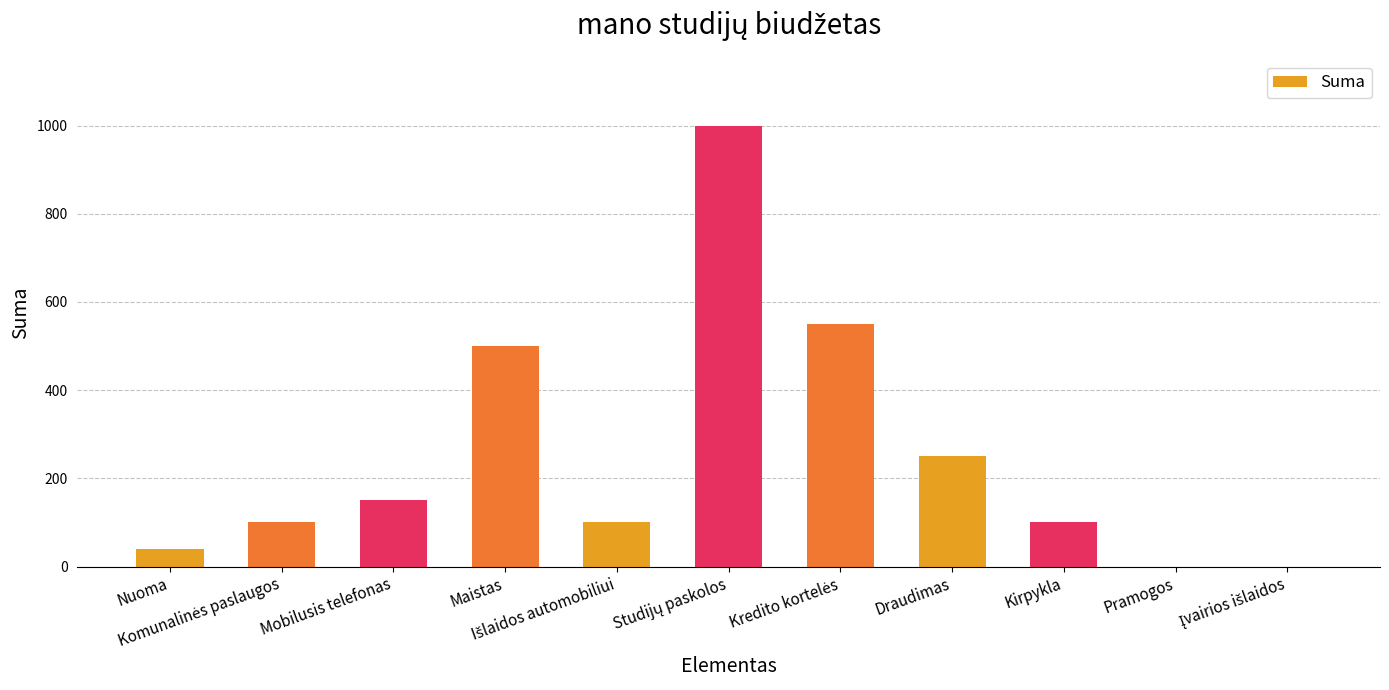

The value at Mobilusis telefonas is 57. True or false?

False